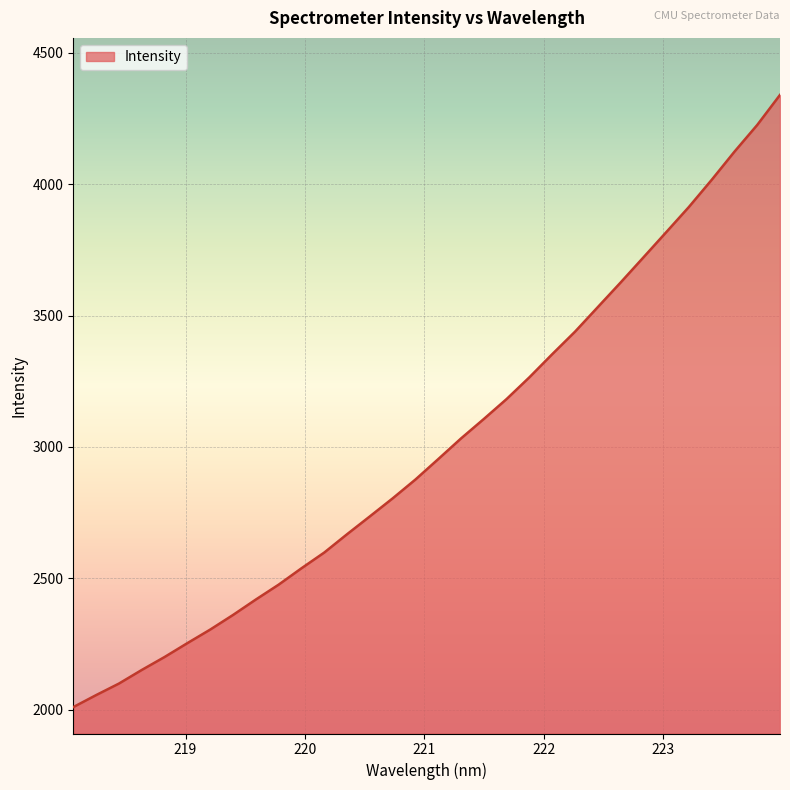

What is the greatest value displayed?

4340.2